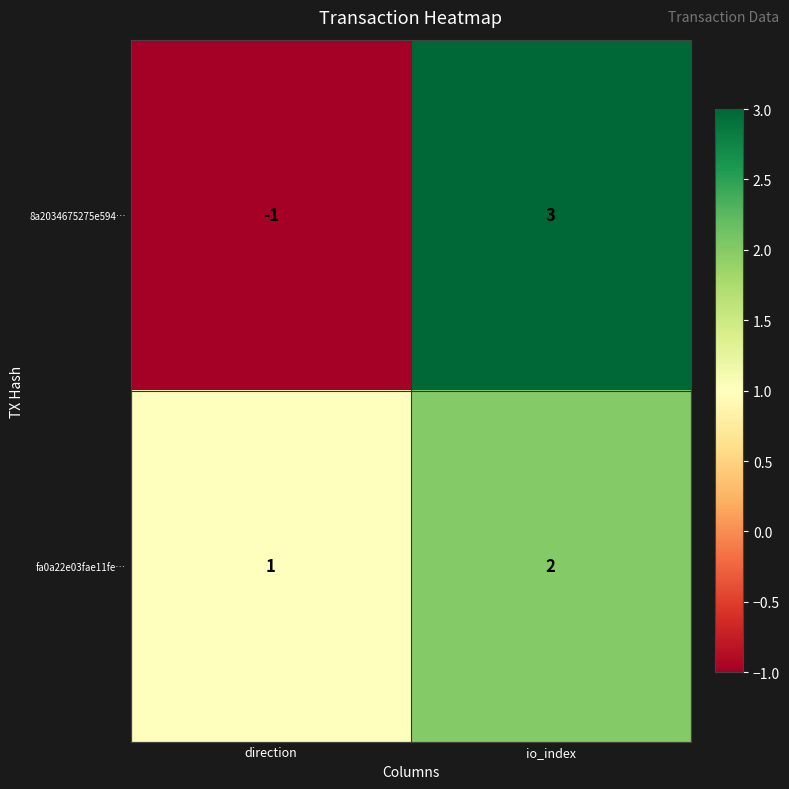

Reading left to right, what are all the values shown in this chart?

8a2034675275e594…: -1	3
fa0a22e03fae11fe…: 1	2